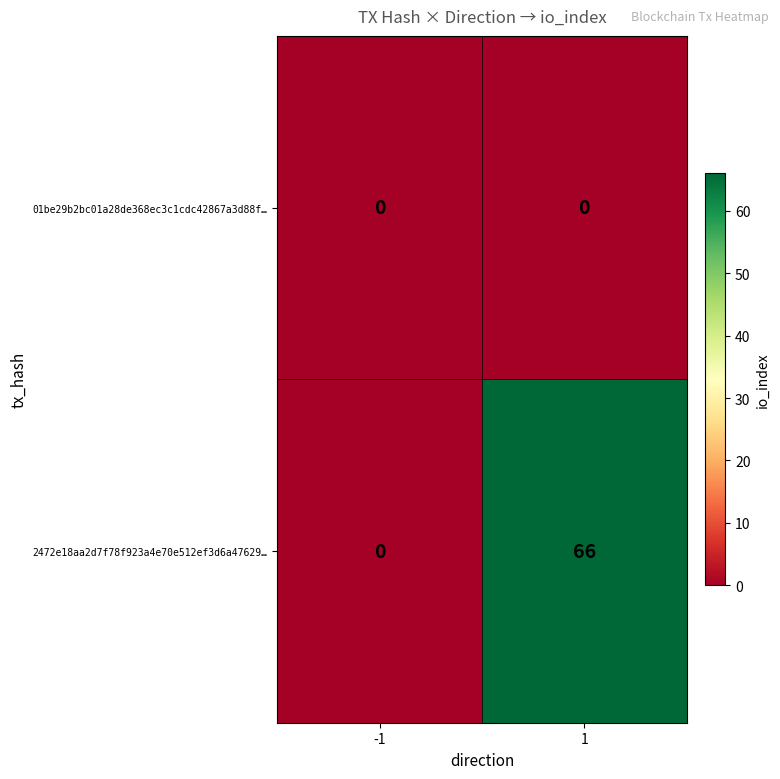

What is the highest value of the 2472e18aa2d7f78f923a4e70e512ef3d6a47629… series?

66